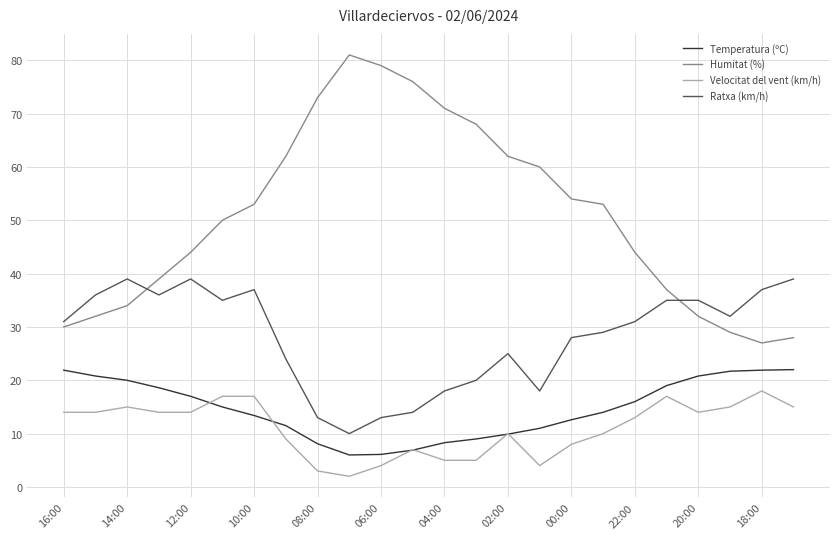

What is the lowest value of the Temperatura (ºC) series?

6.0